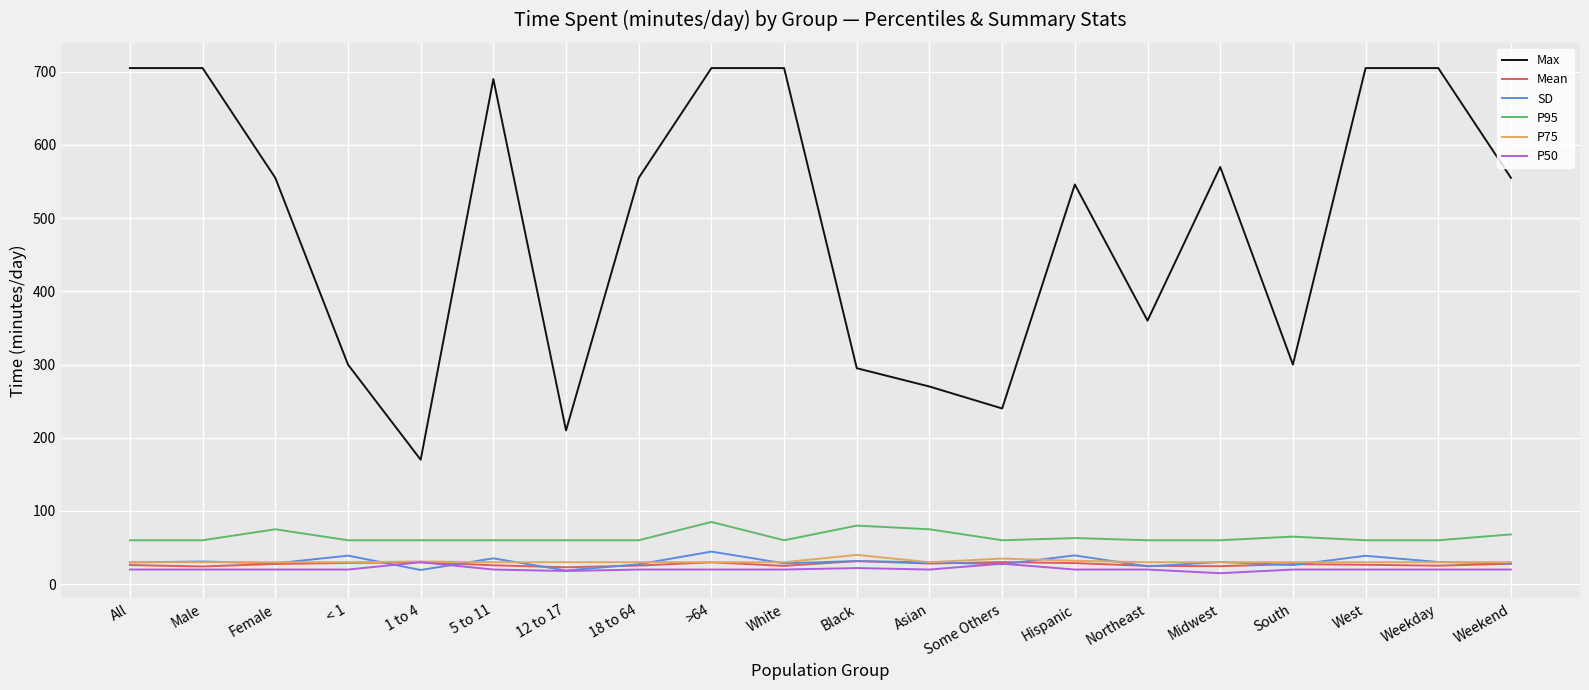

Which series has the widest spread of values?

Max